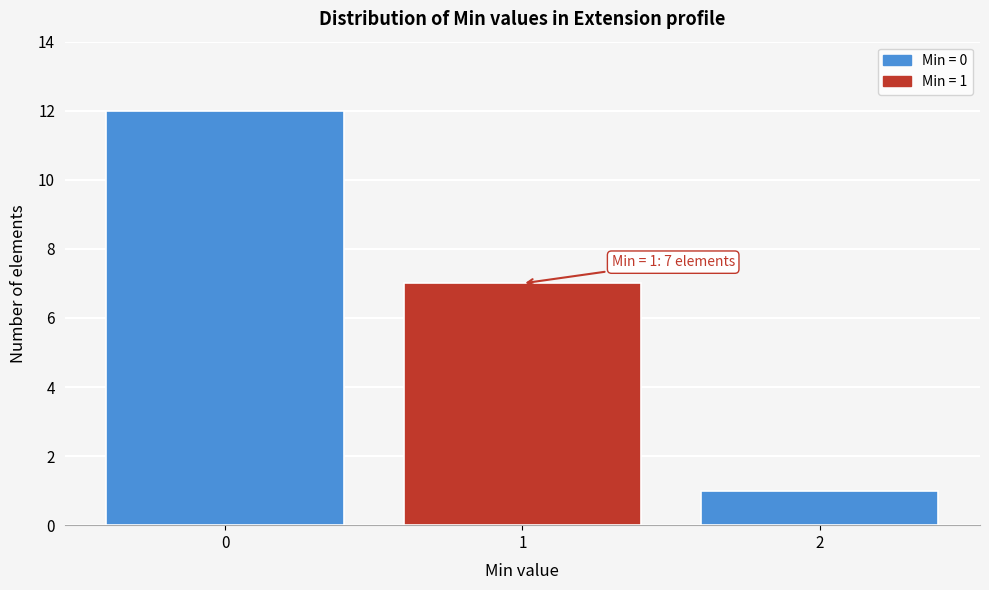

Reading right to left, extract all data points from this chart.

2=1	1=7	0=12